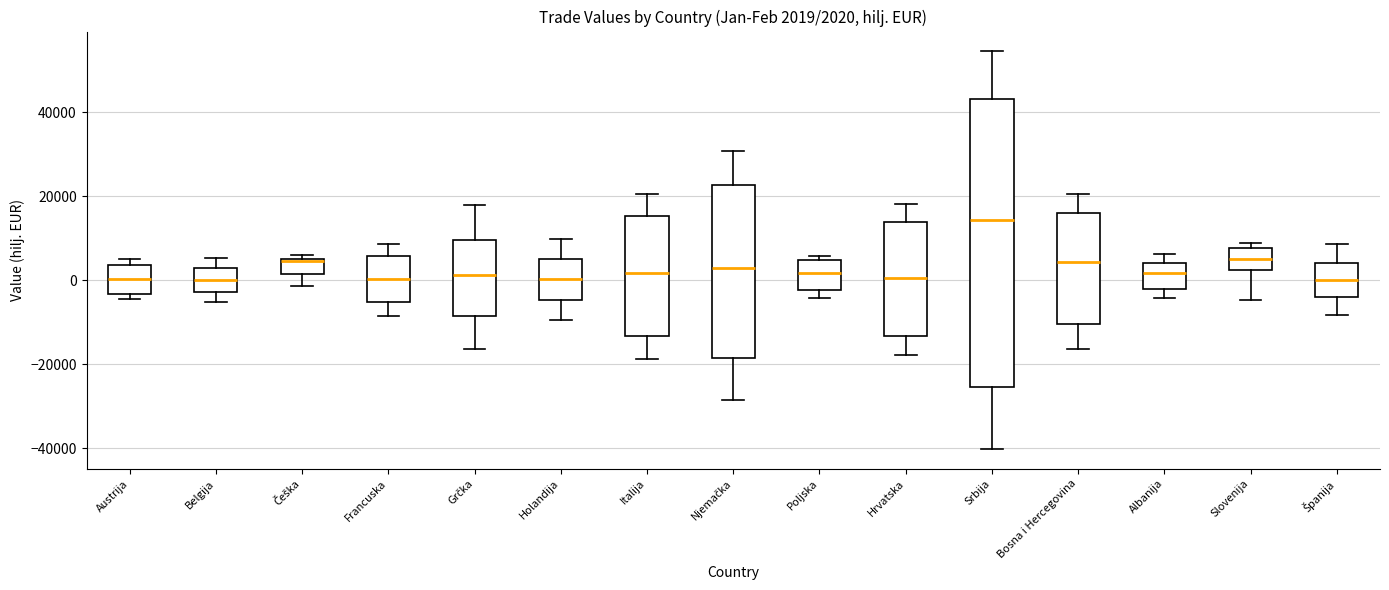

Which box is the tallest, from its lower edge to its upper edge?

Srbija